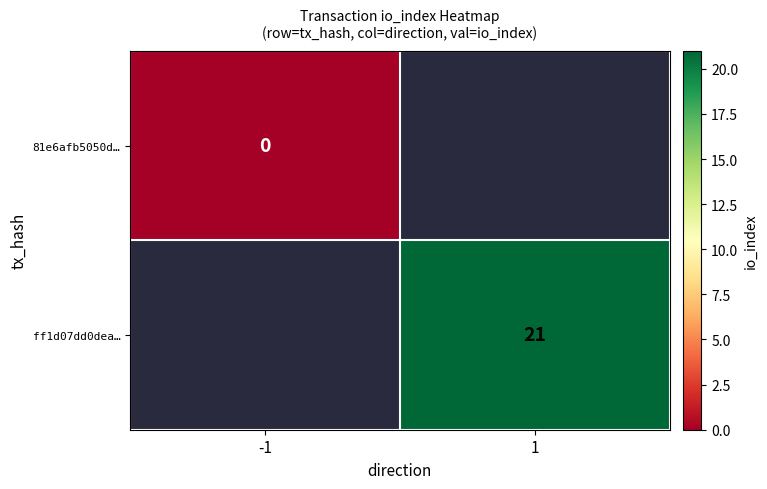

Is it true that ff1d07dd0dea… equals 13 at 1?

False